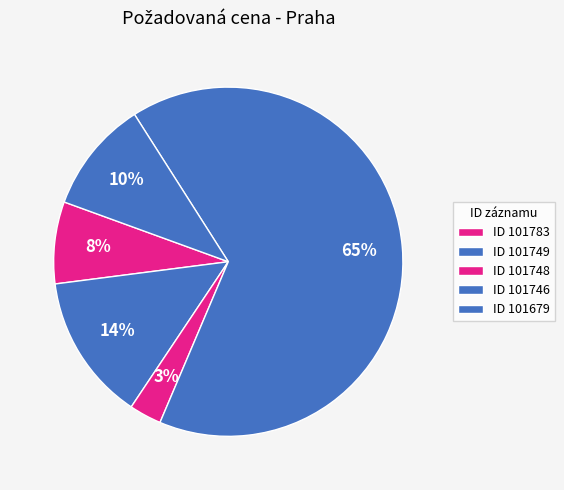

What is the majority slice?

101746